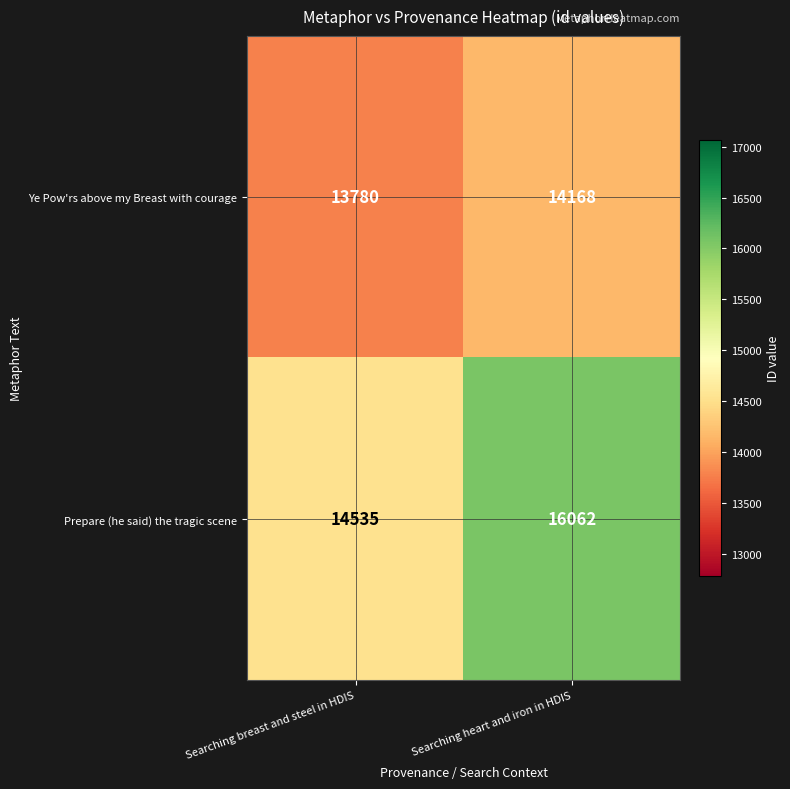

Which series has the largest total across all categories?

Prepare (he said) the tragic scene